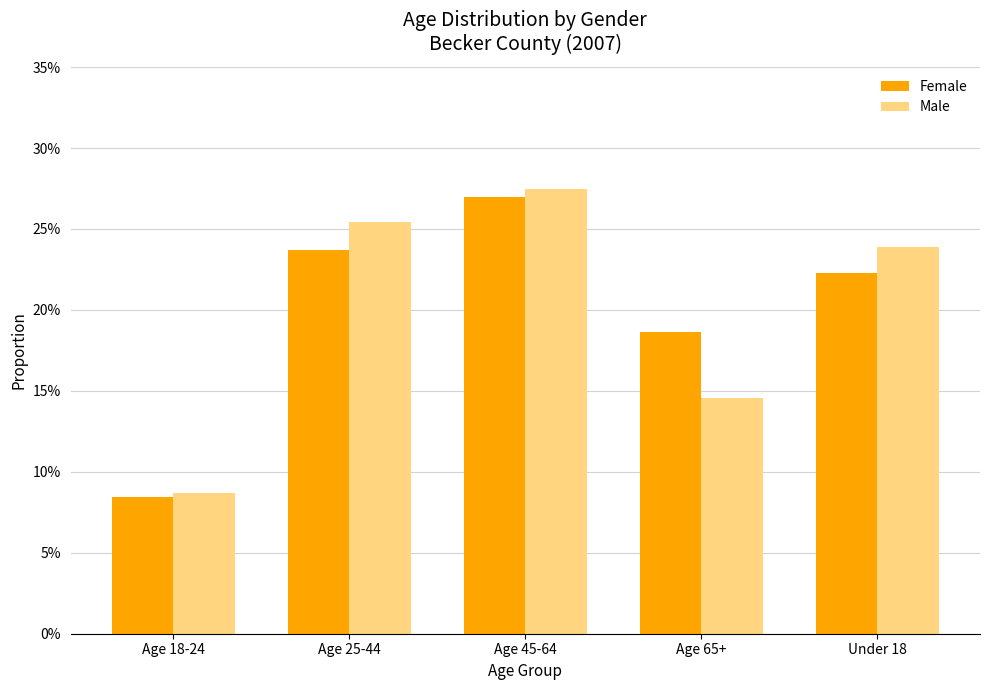

Does the chart contain stacked bars?

No